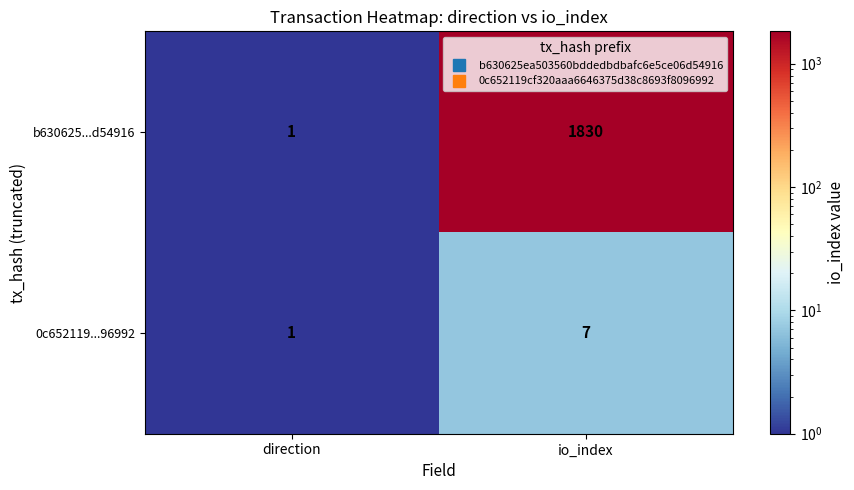

True or false: 0c652119...96992 has a value of 5 at io_index.

False